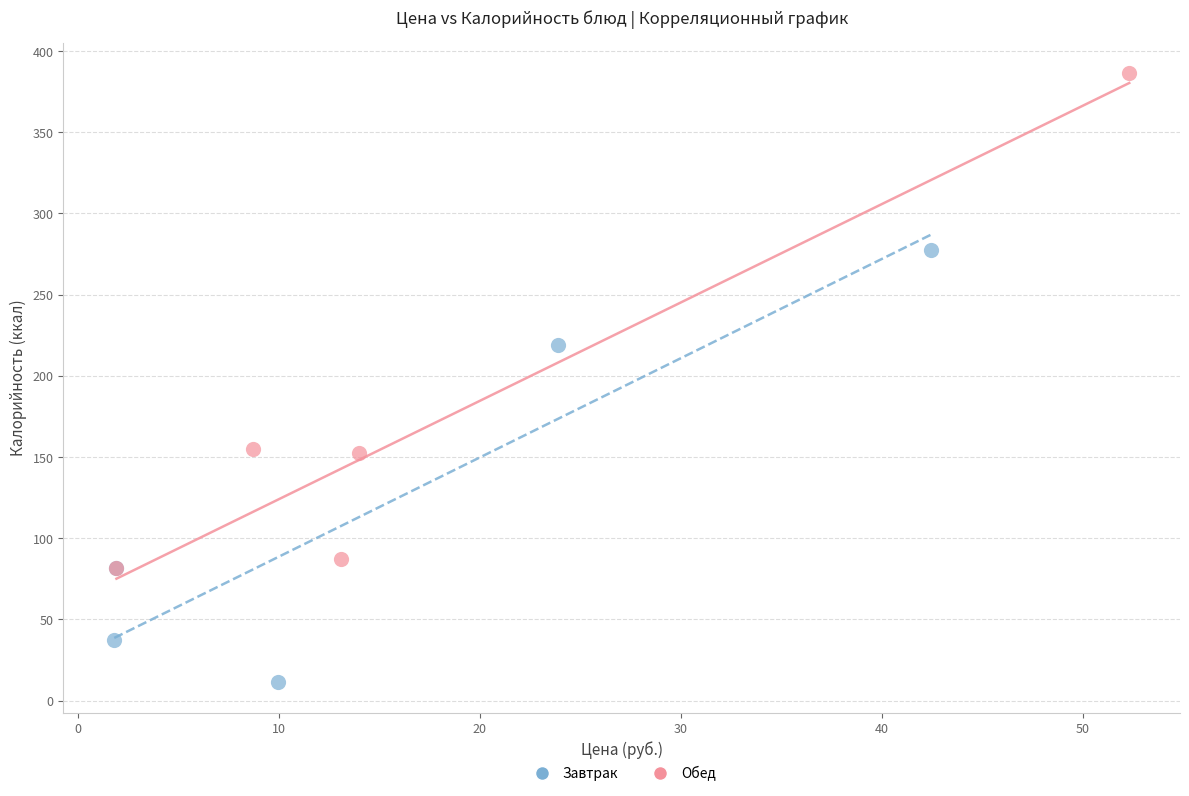

What are all the series names shown in the legend?

Завтрак, Обед